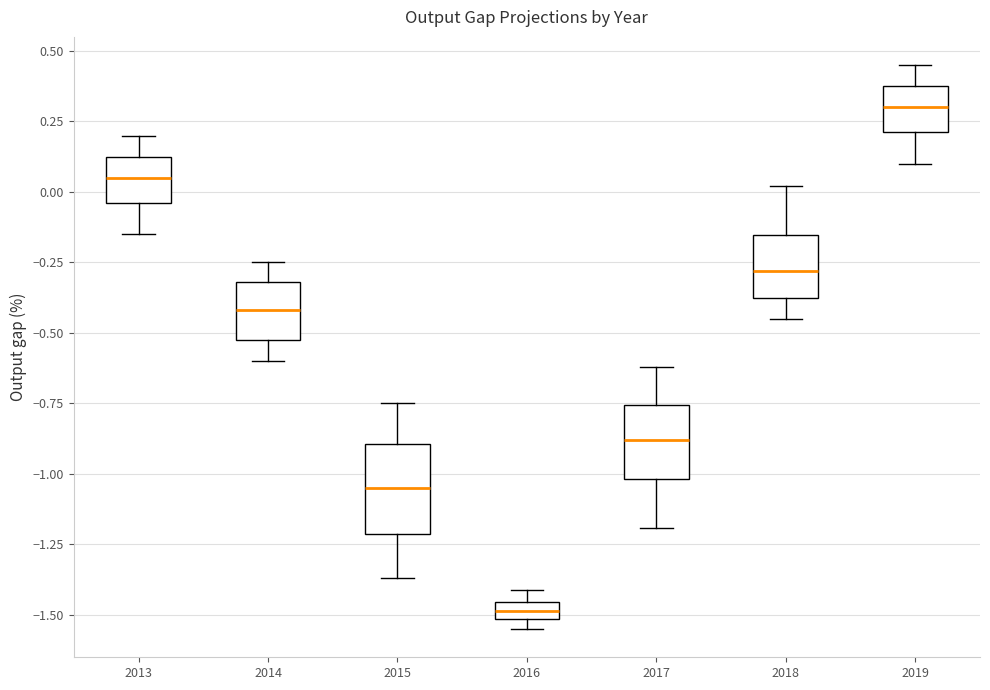

Which box is the tallest, from its lower edge to its upper edge?

2015